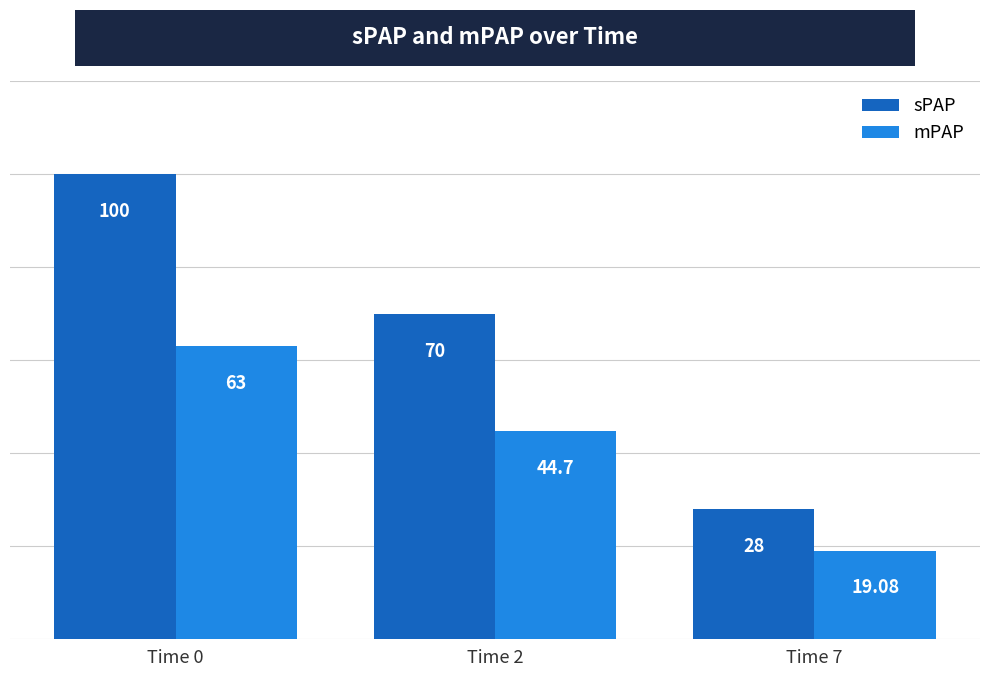

What is the approximate value of mPAP at Time 0?

63.0